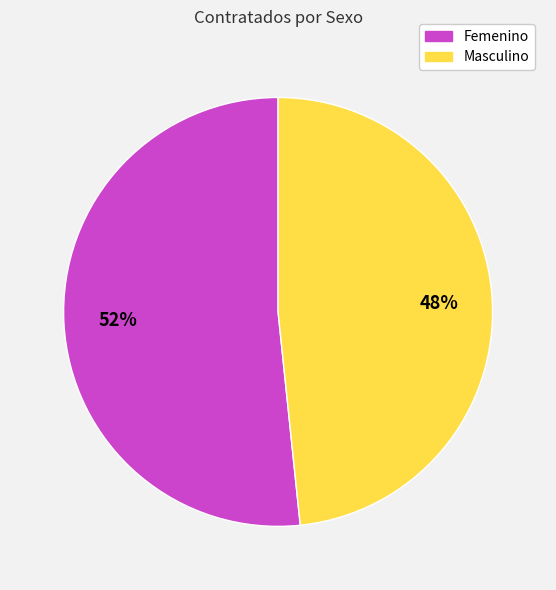

Count the number of slices in the pie.

2